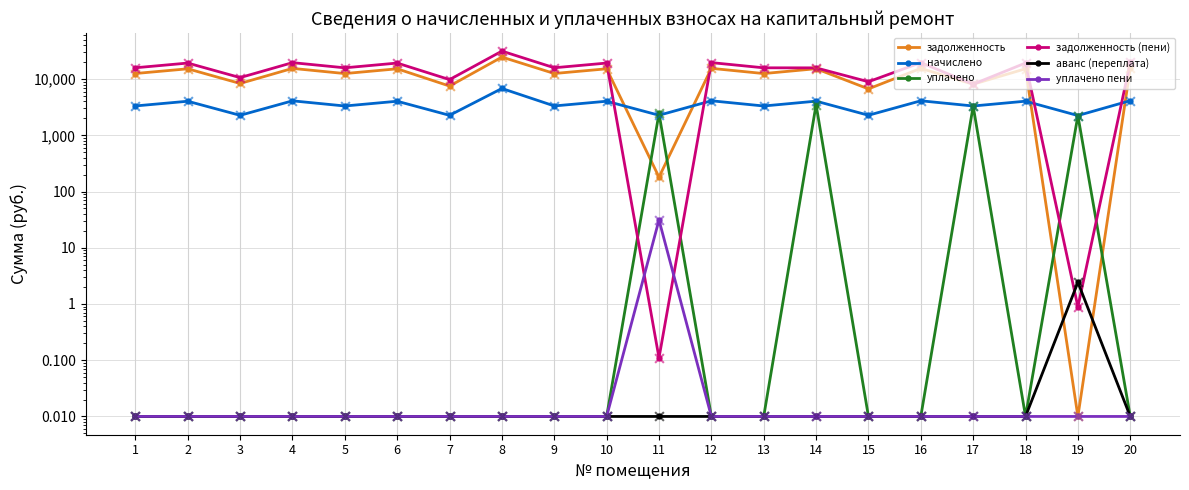

Which series has the widest spread of Y values?

задолженность (пени)